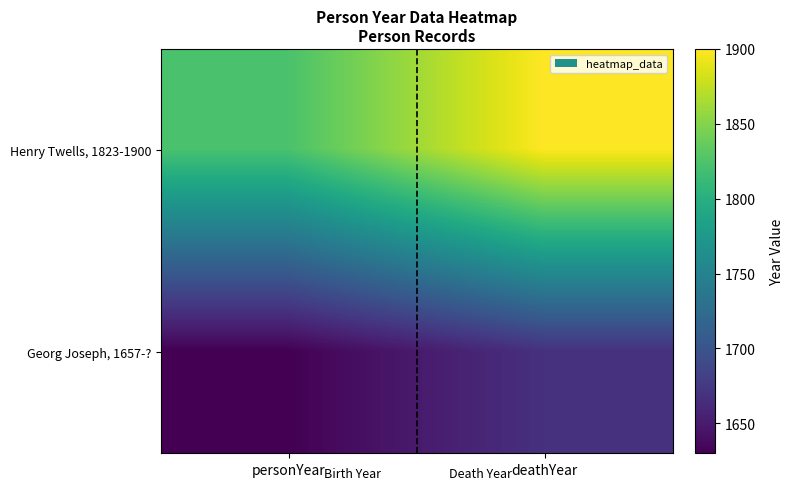

Reading left to right, transcribe all the data shown in this chart.

Henry Twells, 1823-1900: personYear=1823	deathYear=1900
Georg Joseph, 1657-?: personYear=1630	deathYear=1668